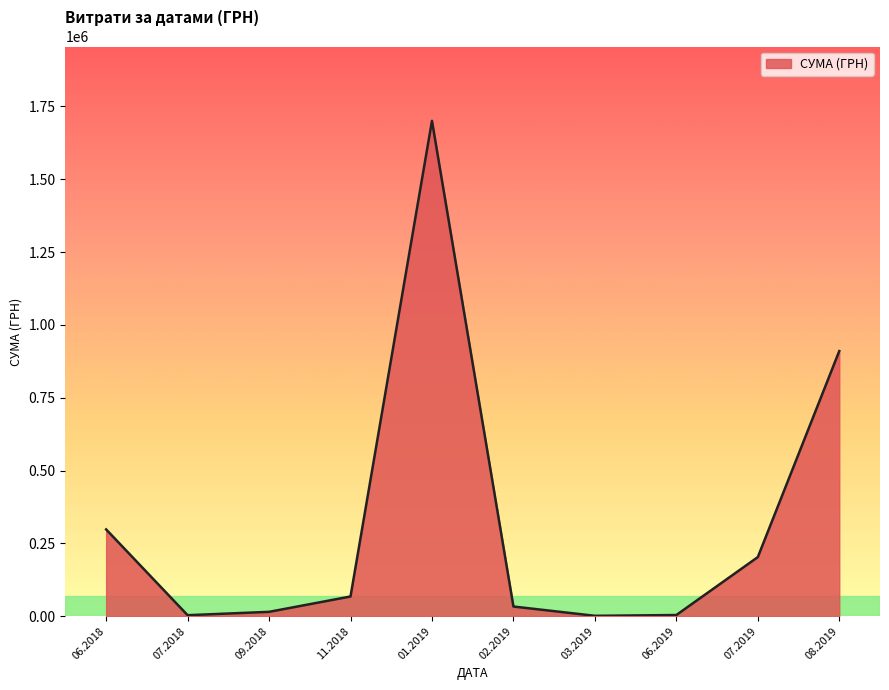

What is the ratio of the value at 08.2019 to the value at 01.2019?

0.5